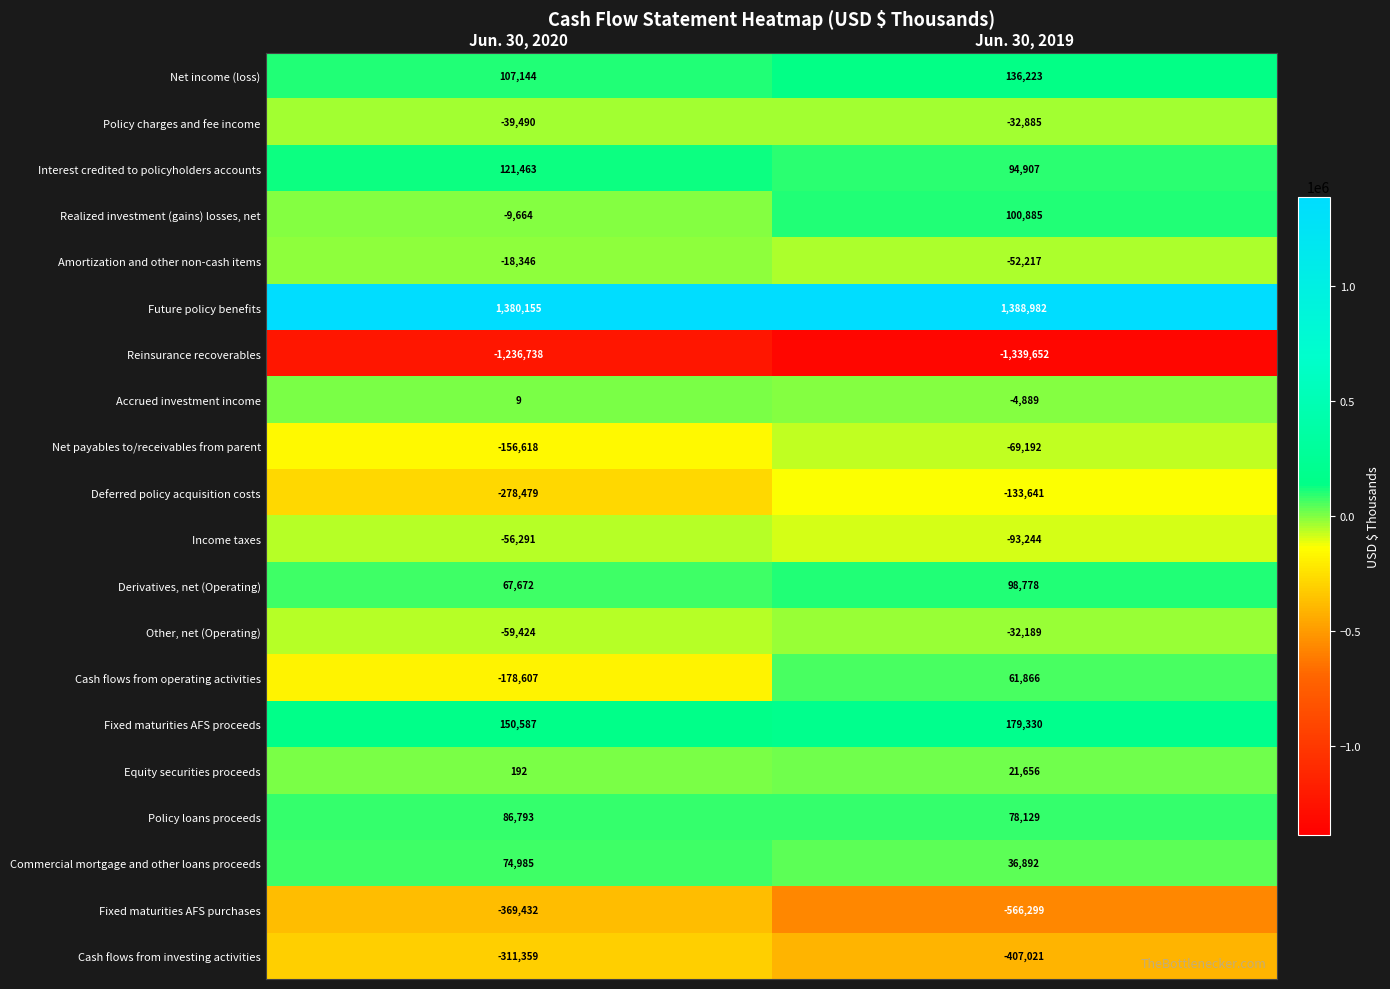

Which series has the largest range (max minus min)?

Cash flows from operating activities